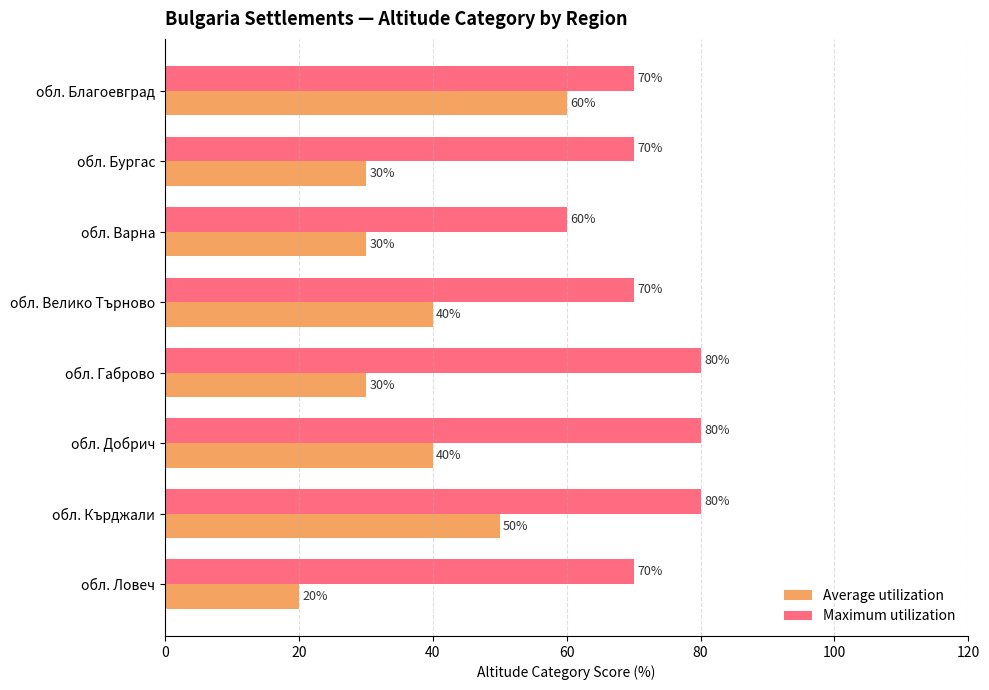

What is the spread (max minus min) of values at обл. Варна?

30